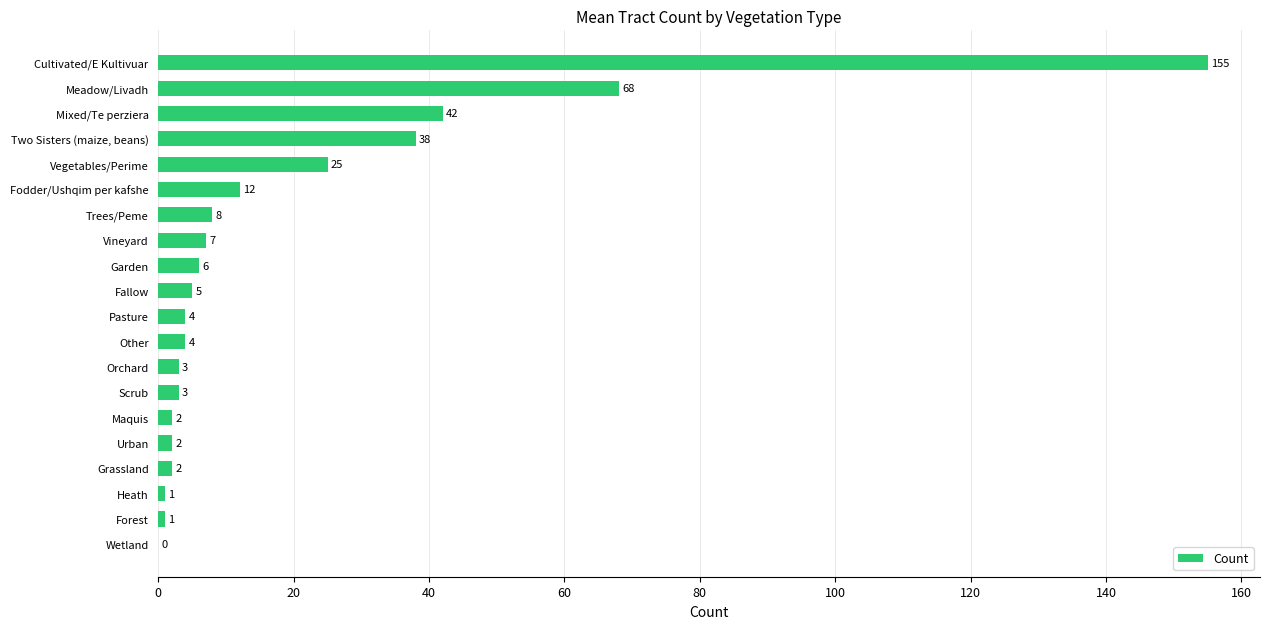

Reading bottom to top, list all the values displayed in this chart.

Wetland=0	Forest=1	Heath=1	Grassland=2	Urban=2	Maquis=2	Scrub=3	Orchard=3	Other=4	Pasture=4	Fallow=5	Garden=6	Vineyard=7	Trees/Peme=8	Fodder/Ushqim per kafshe=12	Vegetables/Perime=25	Two Sisters (maize, beans)=38	Mixed/Te perziera=42	Meadow/Livadh=68	Cultivated/E Kultivuar=155